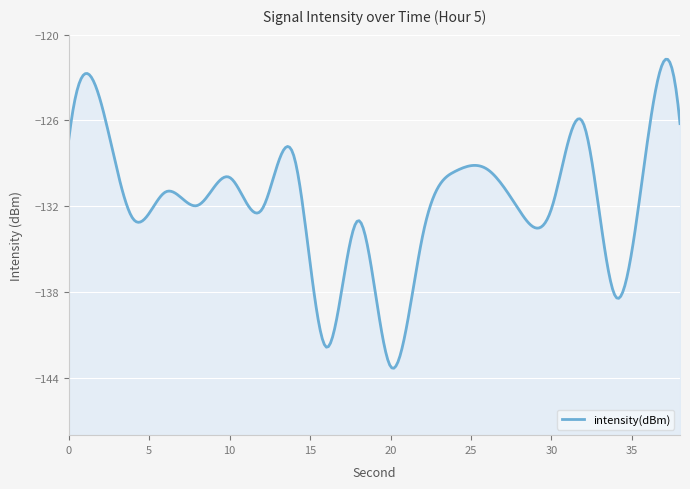

Reading left to right, list all the values displayed in this chart.

-127.3	-124.8	-132.9	-131.0	-131.9	-130.0	-132.2	-128.5	-141.8	-133.0	-143.2	-134.0	-129.6	-129.4	-132.3	-132.2	-126.2	-138.3	-127.3	-126.2